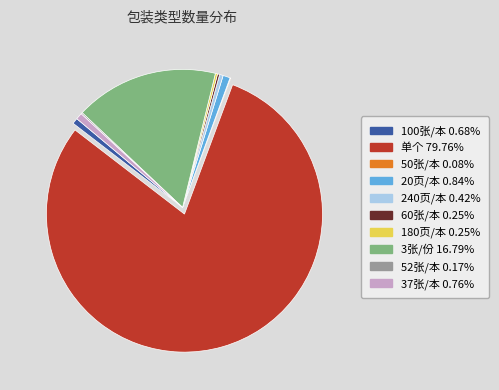

What is the largest slice in the pie chart?

单个